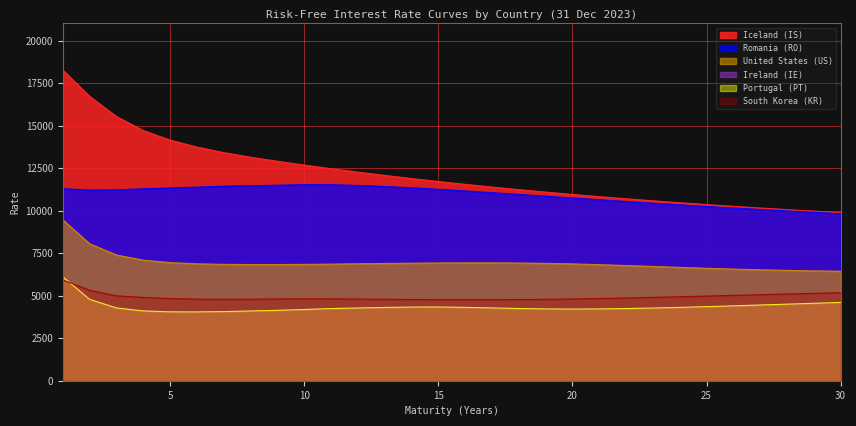

Is it true that South Korea (KR) equals 4764.0 at 16?

True